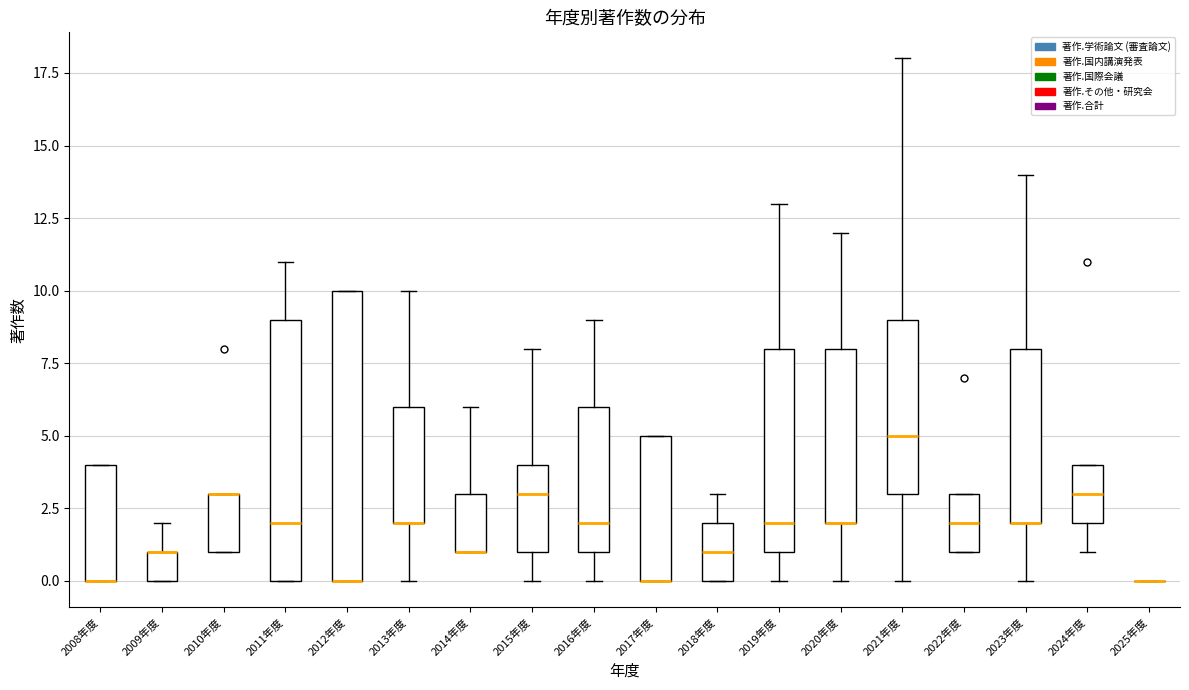

Reading left to right, read every box against the y-axis: the position of its median line, the range the box covers, and the ends of its whiskers. The values are not printed on the chart, so give them approximately, as read against the axis.

2008年度: median 0 (drawn on the box's lower edge), box 0 to 4, whiskers 0 to 4
2009年度: median 1 (drawn on the box's upper edge), box 0 to 1, whiskers 0 to 2
2010年度: median 3 (drawn on the box's upper edge), box 1 to 3, whiskers 1 to 3
2011年度: median 2, box 0 to 9, whiskers 0 to 11
2012年度: median 0 (drawn on the box's lower edge), box 0 to 10, whiskers 0 to 10
2013年度: median 2 (drawn on the box's lower edge), box 2 to 6, whiskers 0 to 10
2014年度: median 1 (drawn on the box's lower edge), box 1 to 3, whiskers 1 to 6
2015年度: median 3, box 1 to 4, whiskers 0 to 8
2016年度: median 2, box 1 to 6, whiskers 0 to 9
2017年度: median 0 (drawn on the box's lower edge), box 0 to 5, whiskers 0 to 5
2018年度: median 1, box 0 to 2, whiskers 0 to 3
2019年度: median 2, box 1 to 8, whiskers 0 to 13
2020年度: median 2 (drawn on the box's lower edge), box 2 to 8, whiskers 0 to 12
2021年度: median 5, box 3 to 9, whiskers 0 to 18
2022年度: median 2, box 1 to 3, whiskers 1 to 3
2023年度: median 2 (drawn on the box's lower edge), box 2 to 8, whiskers 0 to 14
2024年度: median 3, box 2 to 4, whiskers 1 to 4
2025年度: box collapsed to a line at 0, whiskers 0 to 0